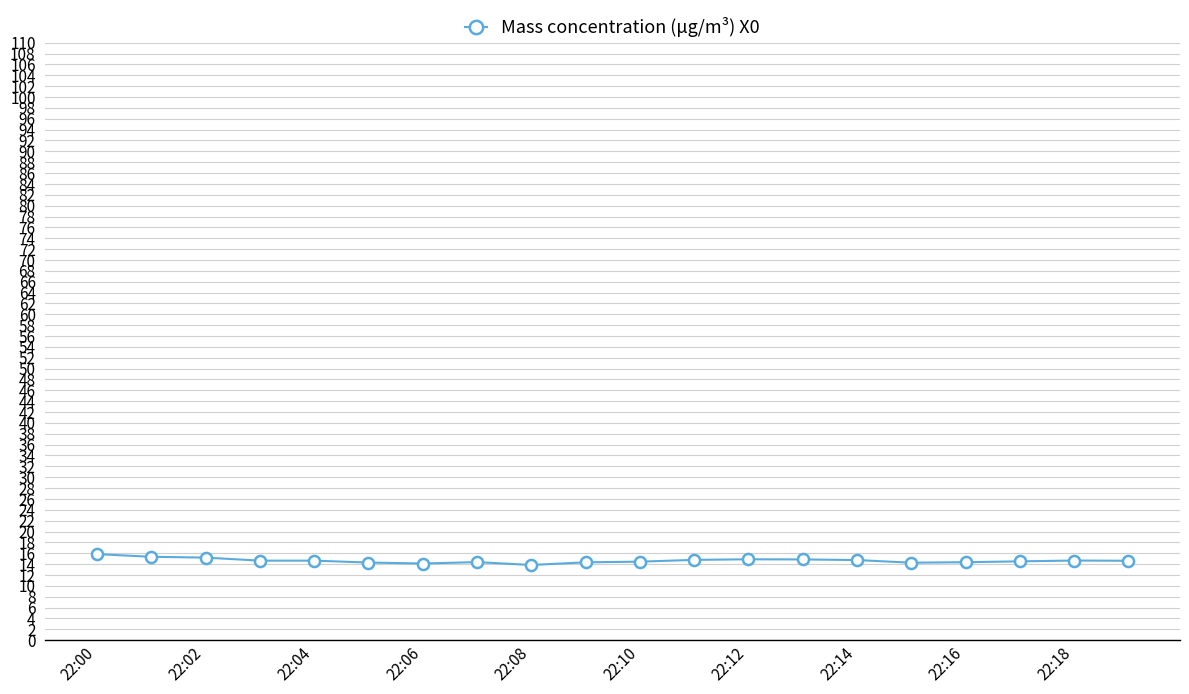

What is the value of the 8th point from the left?

14.4